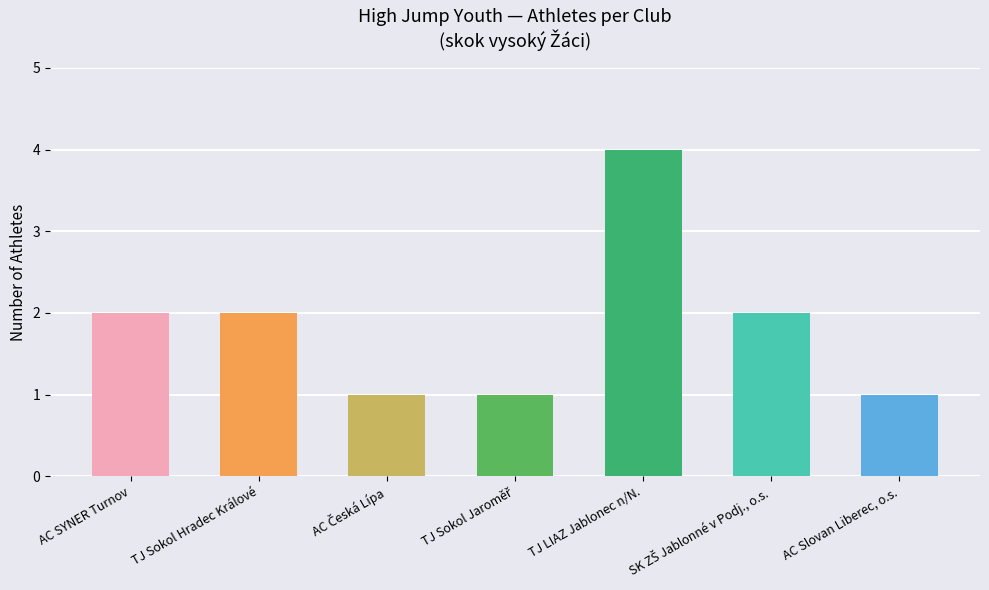

Is it true that the value at TJ Sokol Hradec Králové is 2?

True